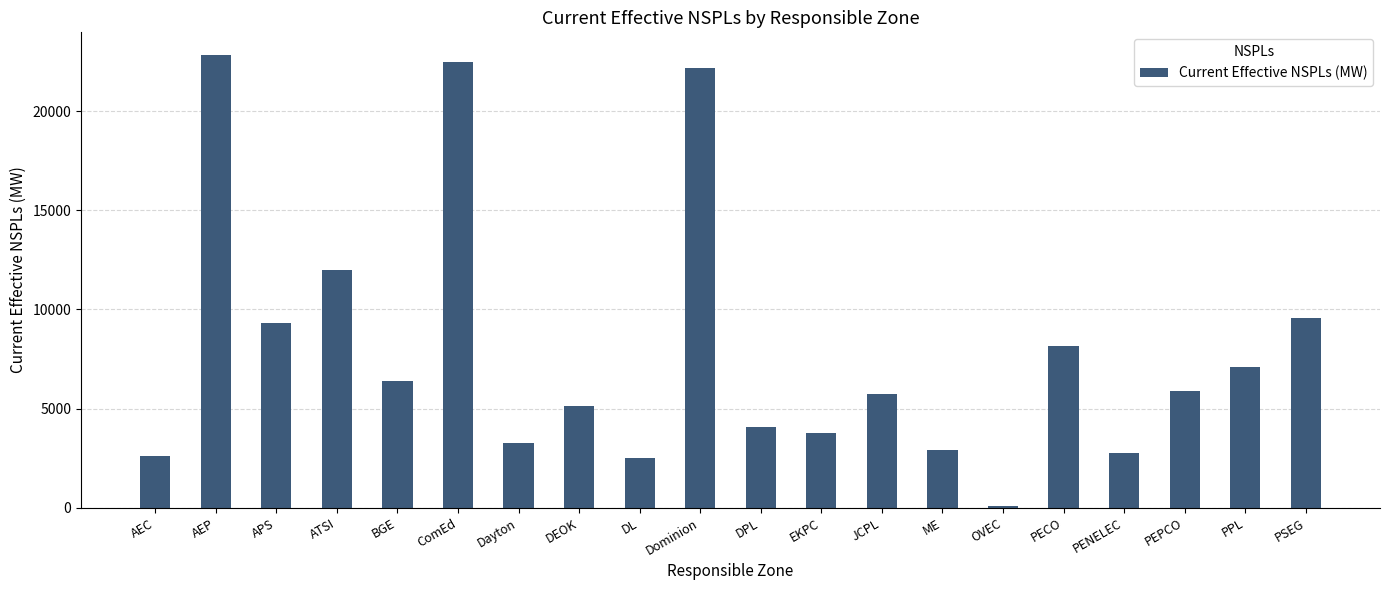

What is the sum of the values at DL and ME?

5424.3